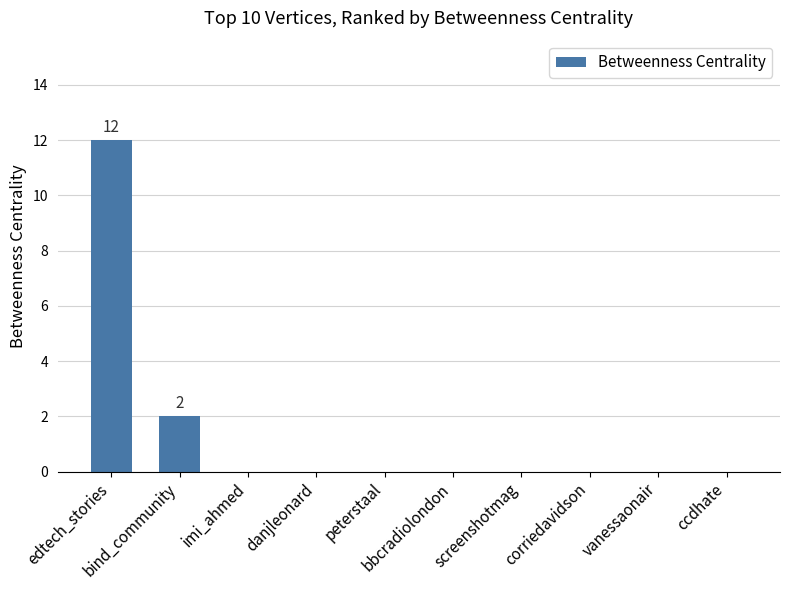

The chart shows a value of 0 at imi_ahmed. True or false?

True